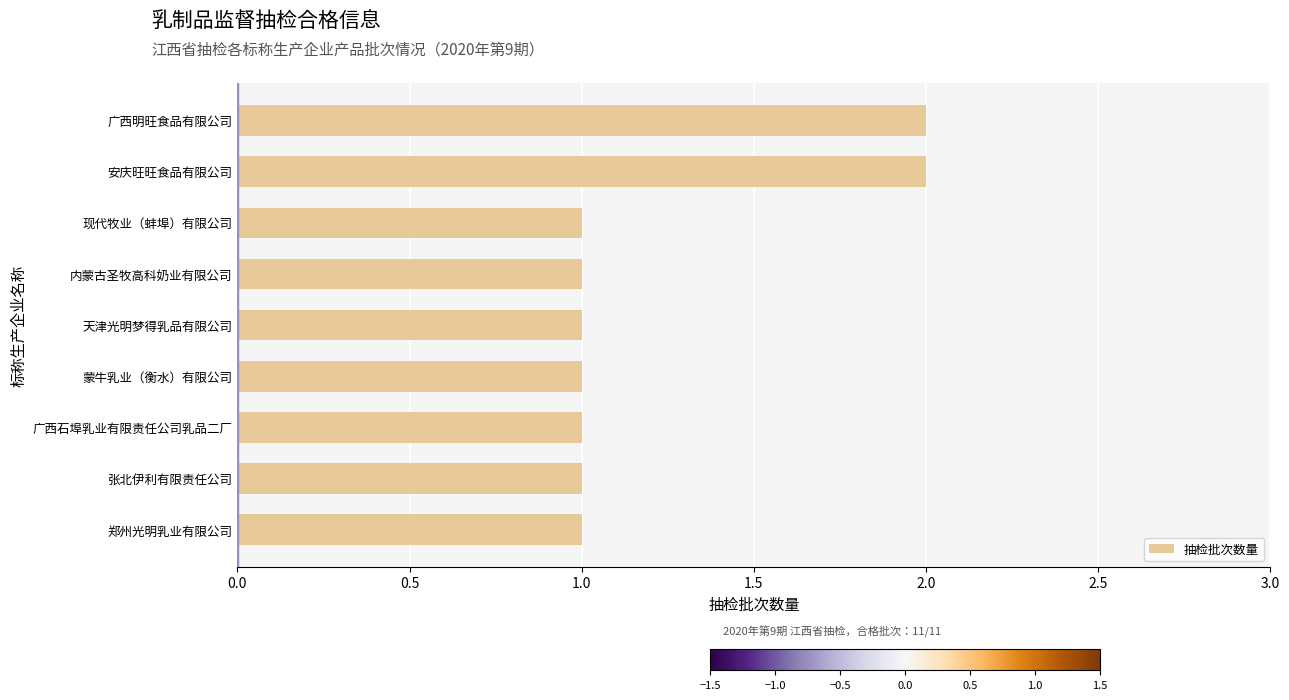

What is the sum of the values at 张北伊利有限责任公司 and 广西明旺食品有限公司?

3